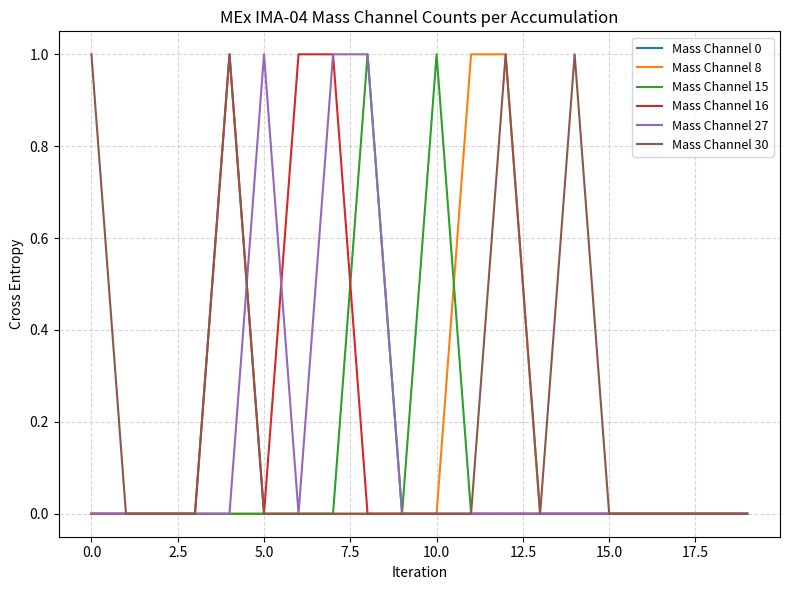

Which series has the largest total across all categories?

Mass Channel 30